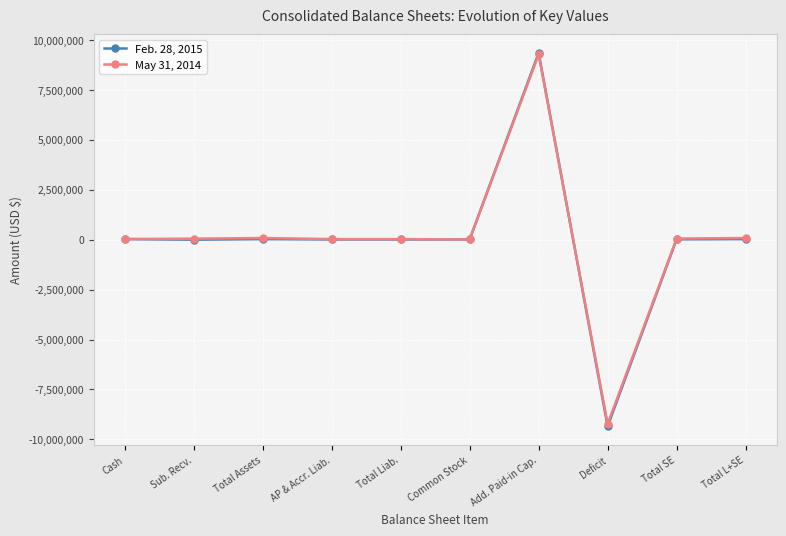

Which series ends up on top after the final intersection of May 31, 2014 and Feb. 28, 2015?

May 31, 2014